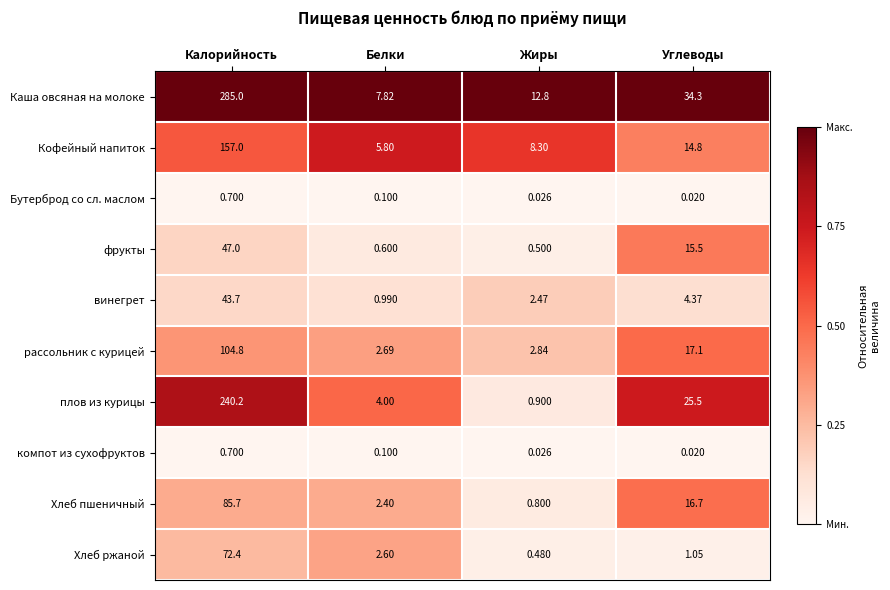

At how many categories does at least one series exceed 0?

4